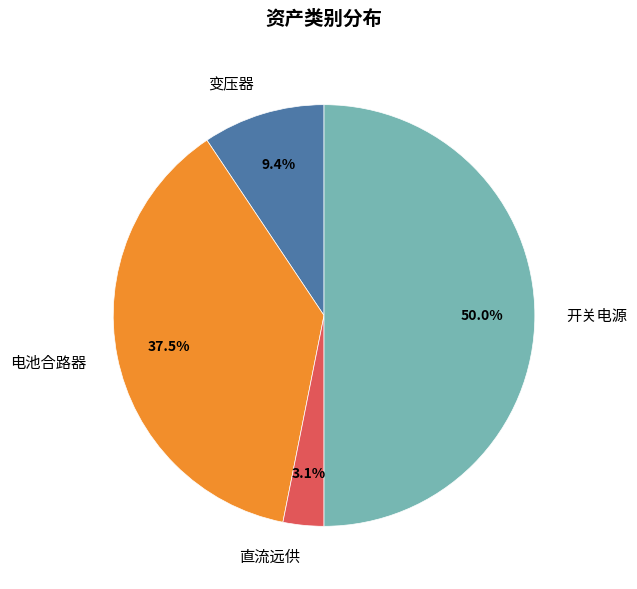

True or false: 电池合路器 accounts for 32% of the total.

False